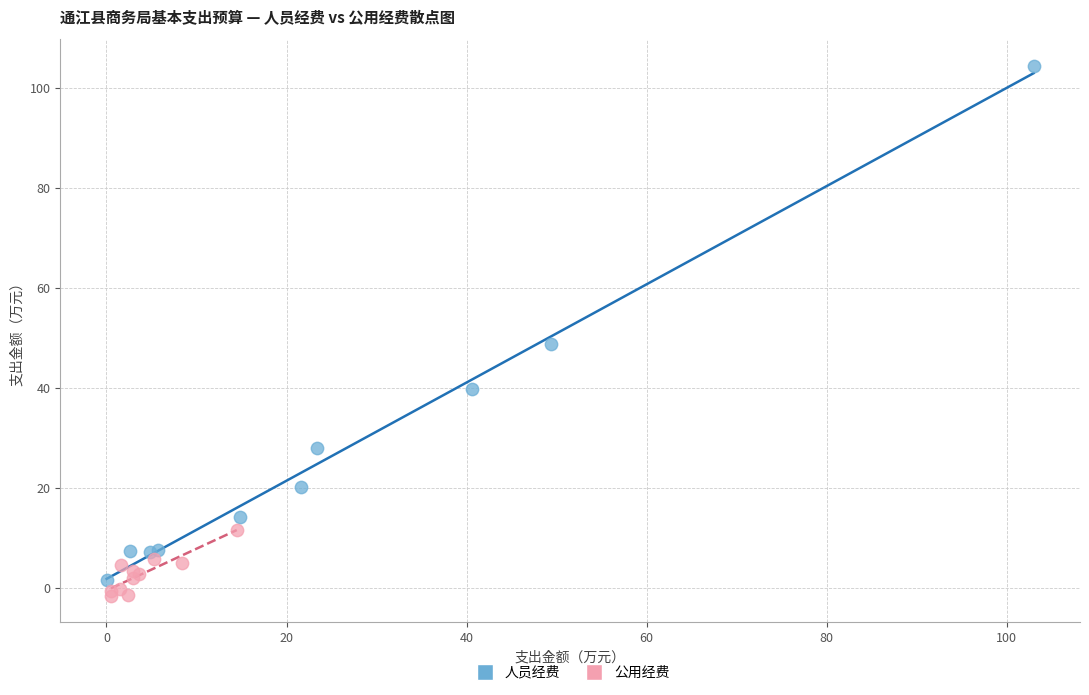

Which series reaches the maximum Y coordinate?

人员经费